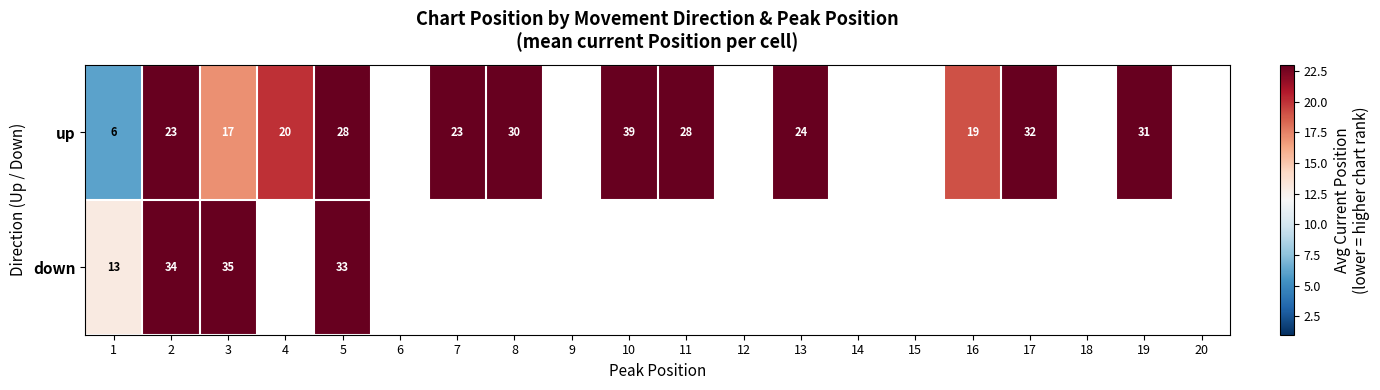

Is the value of up at 2 greater than the value of down at 7?

No